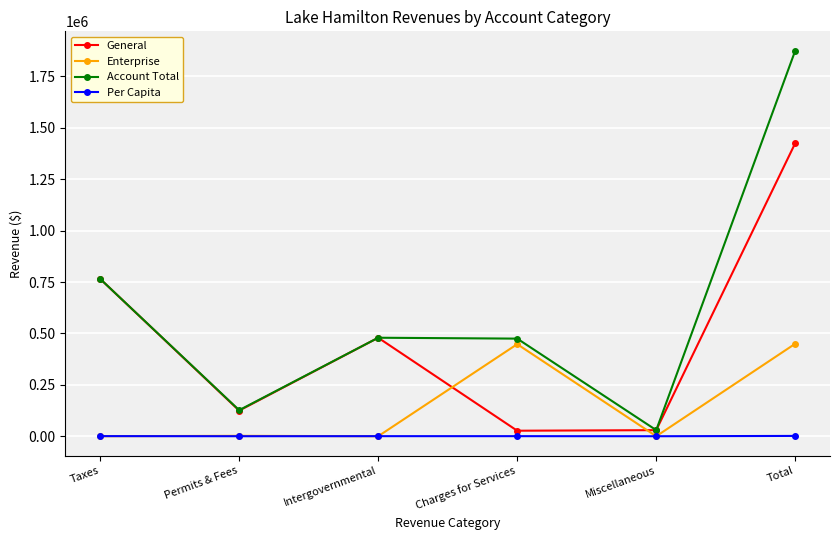

What is the sum of the Per Capita values at Taxes and Intergovernmental?

1010.8